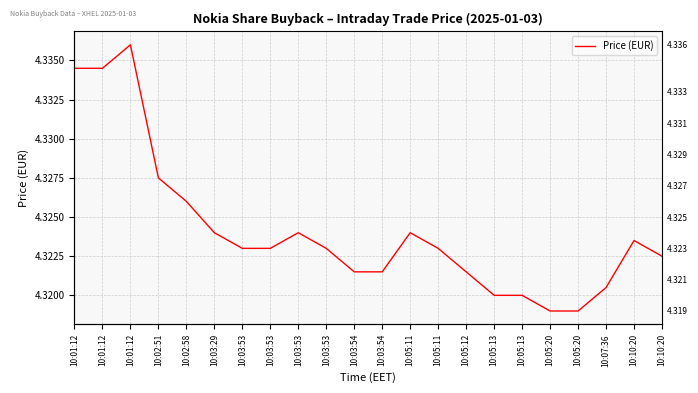

What is the label of the 18th point from the left?

10:05:20